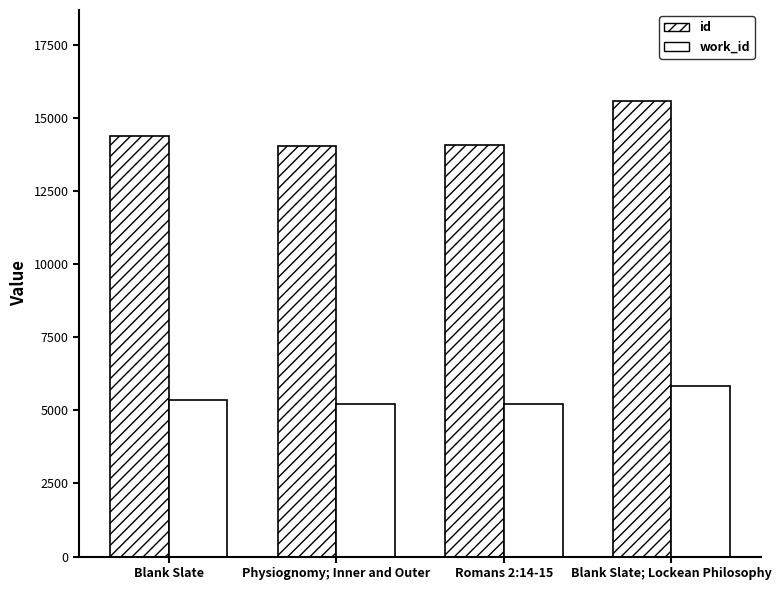

Which series has the largest total across all categories?

id